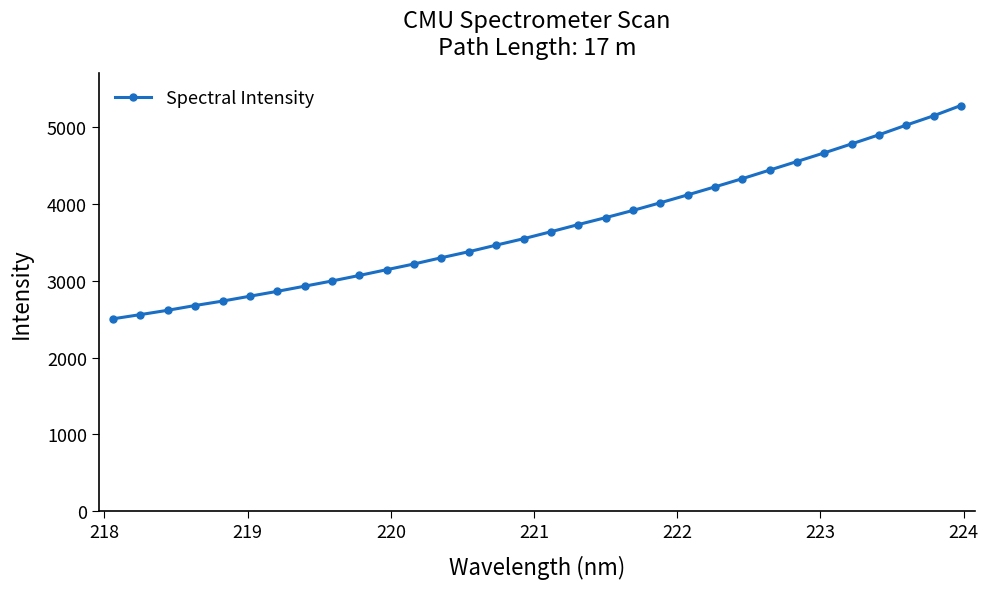

What is the difference between the maximum and second lowest values?

2722.2